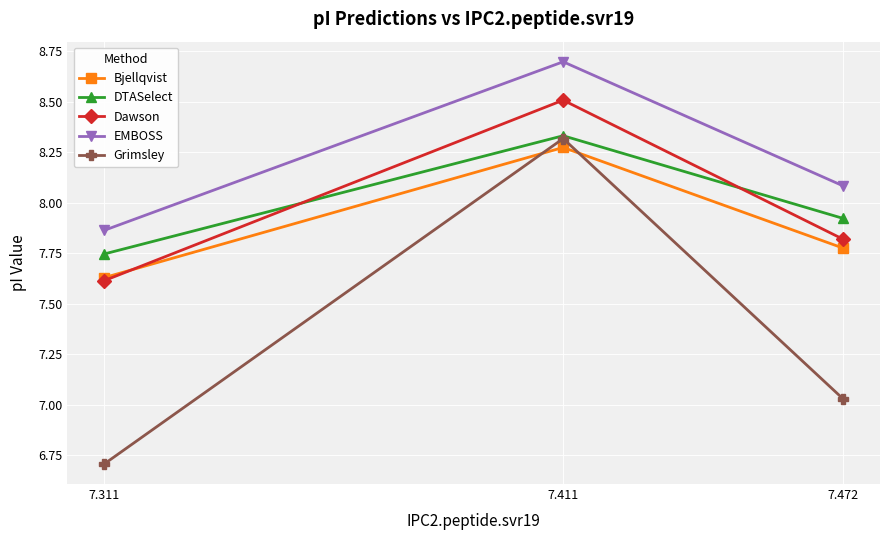

Which series changed the most between 7.311 and 7.411?

Grimsley